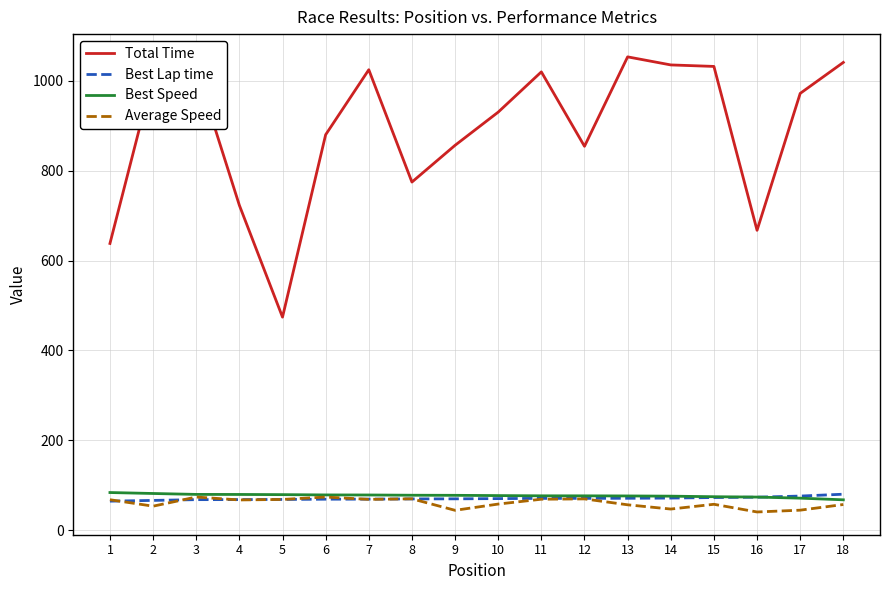

What is the maximum value for Best Lap time?

80.0